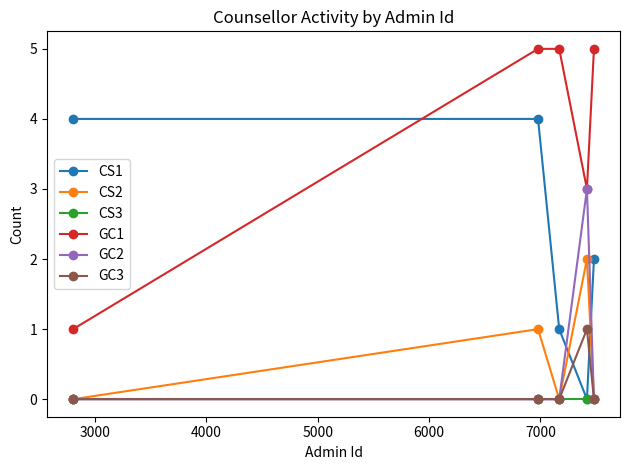

What is the difference between the maximum and second lowest values in the GC2 series?

3